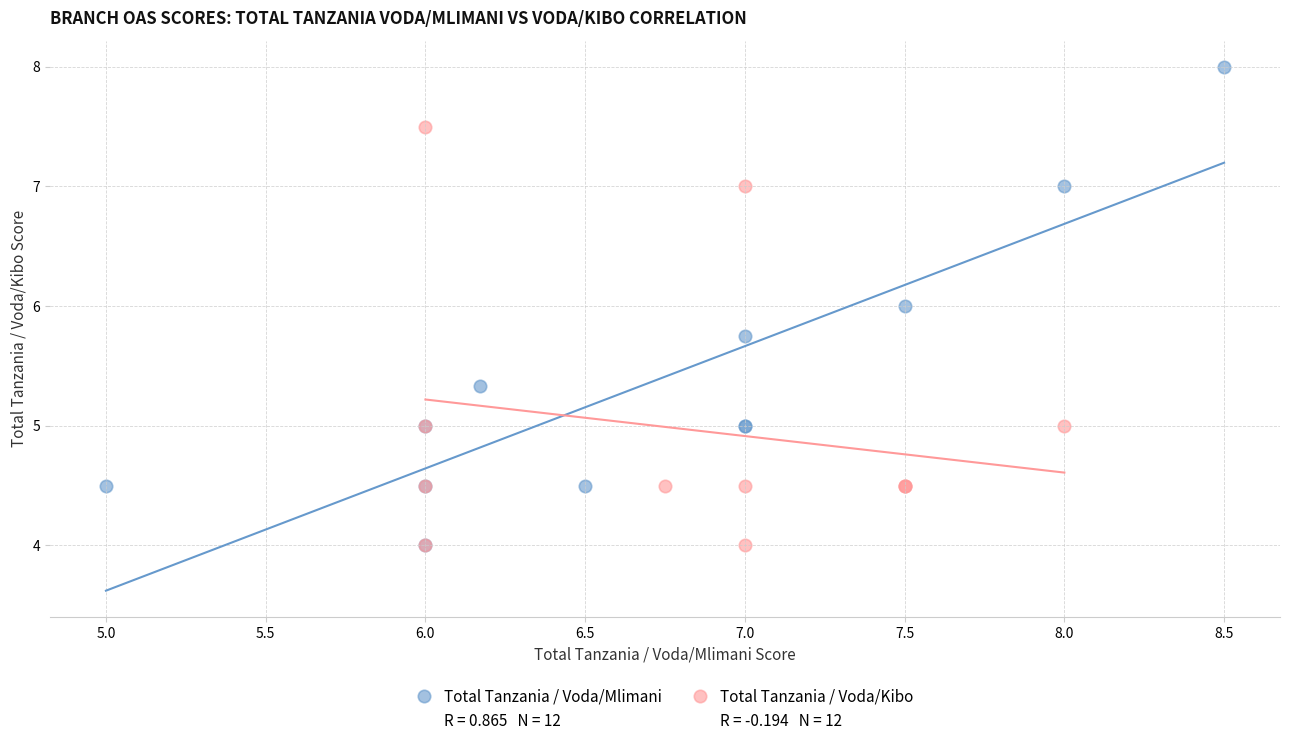

Which series has the widest spread of Y values?

Total Tanzania / Voda/Mlimani